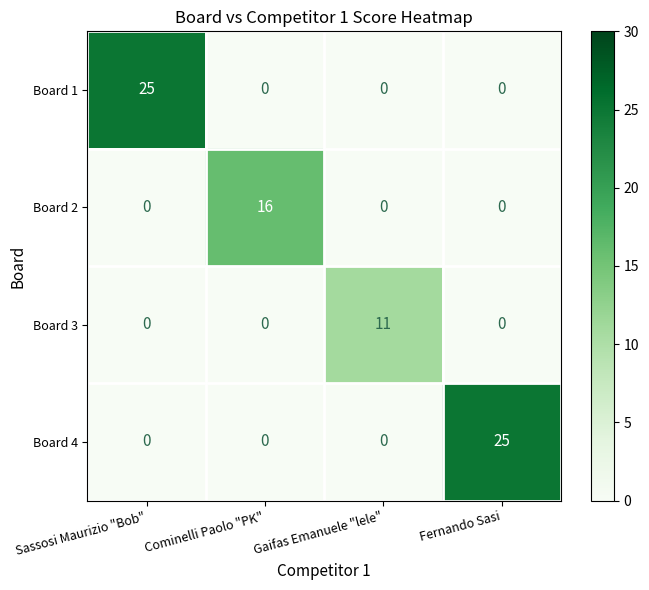

Reading left to right, extract all data points from this chart.

Board 1: 25	0	0	0
Board 2: 0	16	0	0
Board 3: 0	0	11	0
Board 4: 0	0	0	25